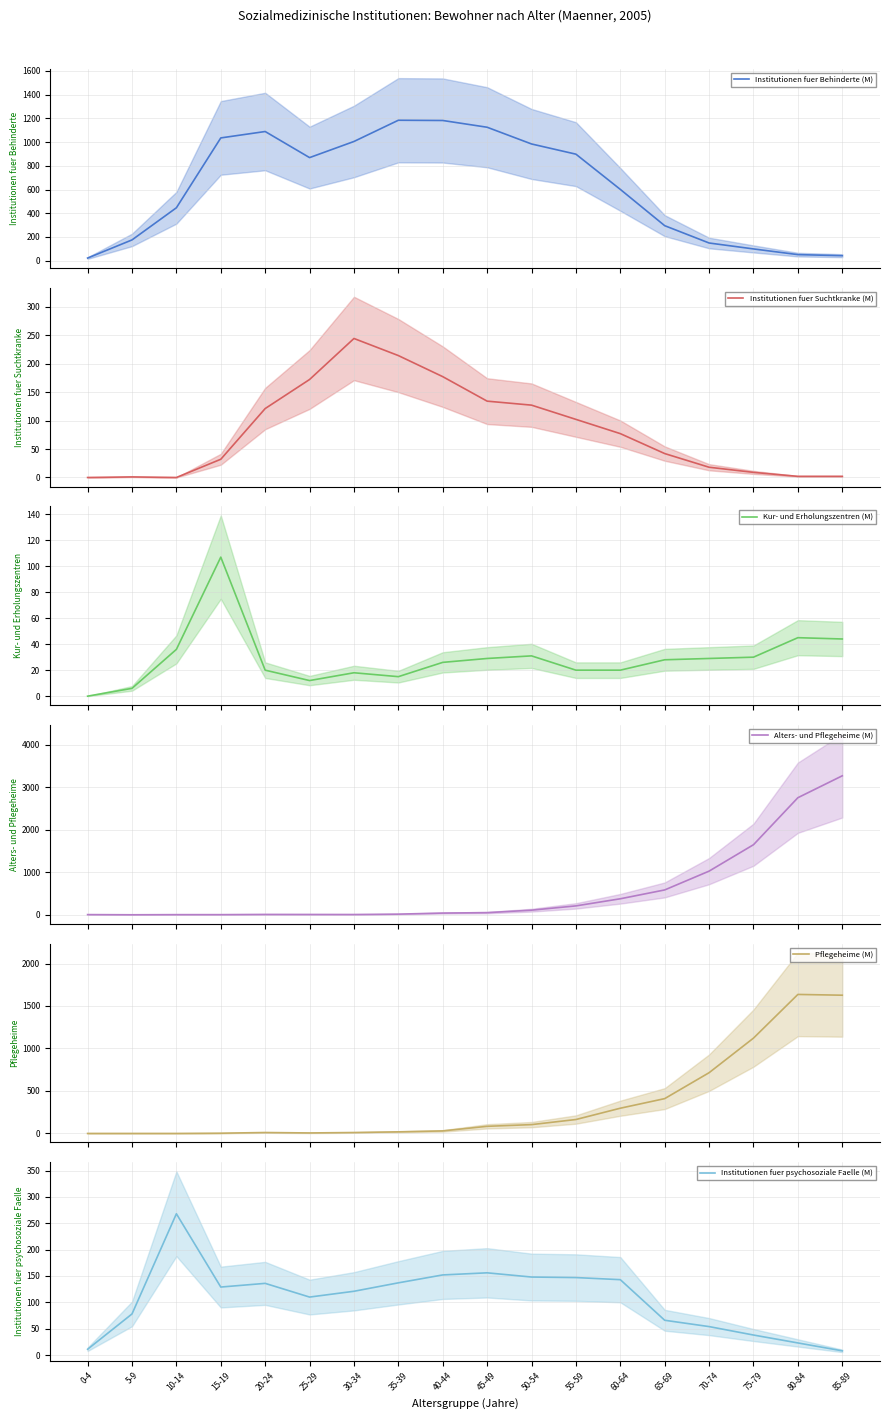

True or false: Institutionen fuer Suchtkranke (M) and Institutionen fuer Behinderte (M) cross at least once.

False